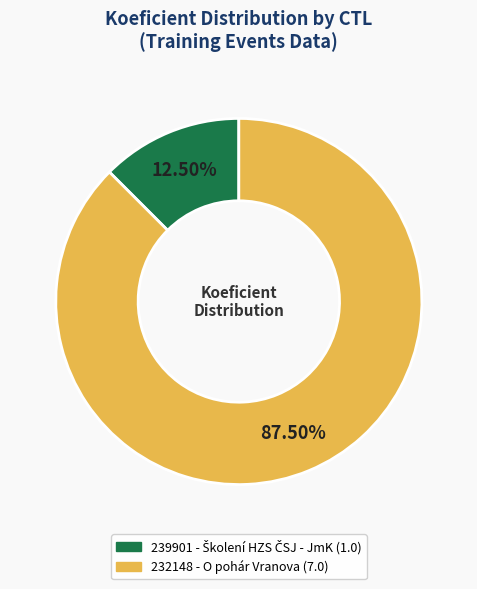

Do 232148 and 239901 together represent more than half of the pie?

Yes